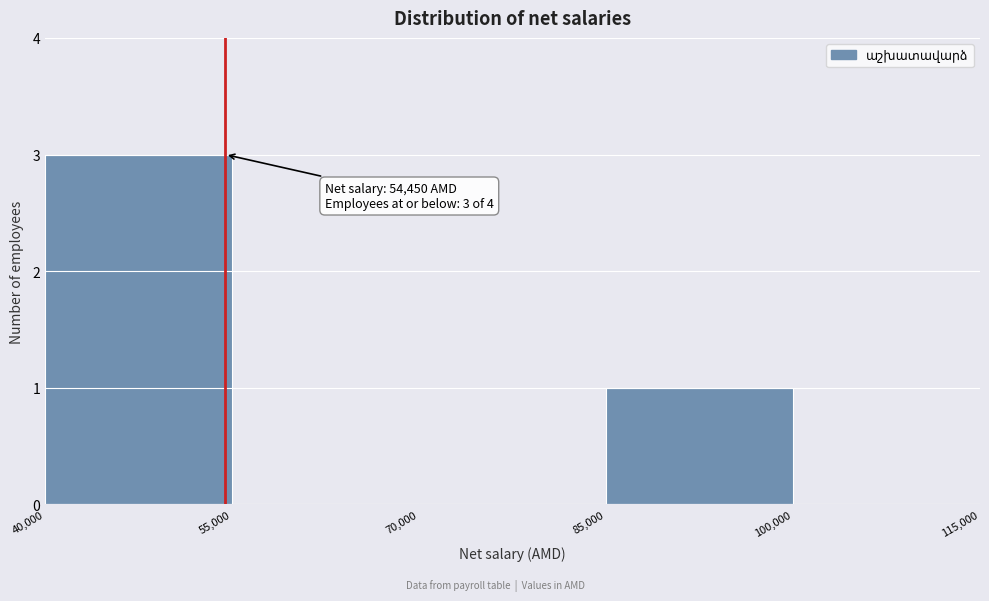

Which range on the x-axis has the tallest bar?

40,000 to 55,000